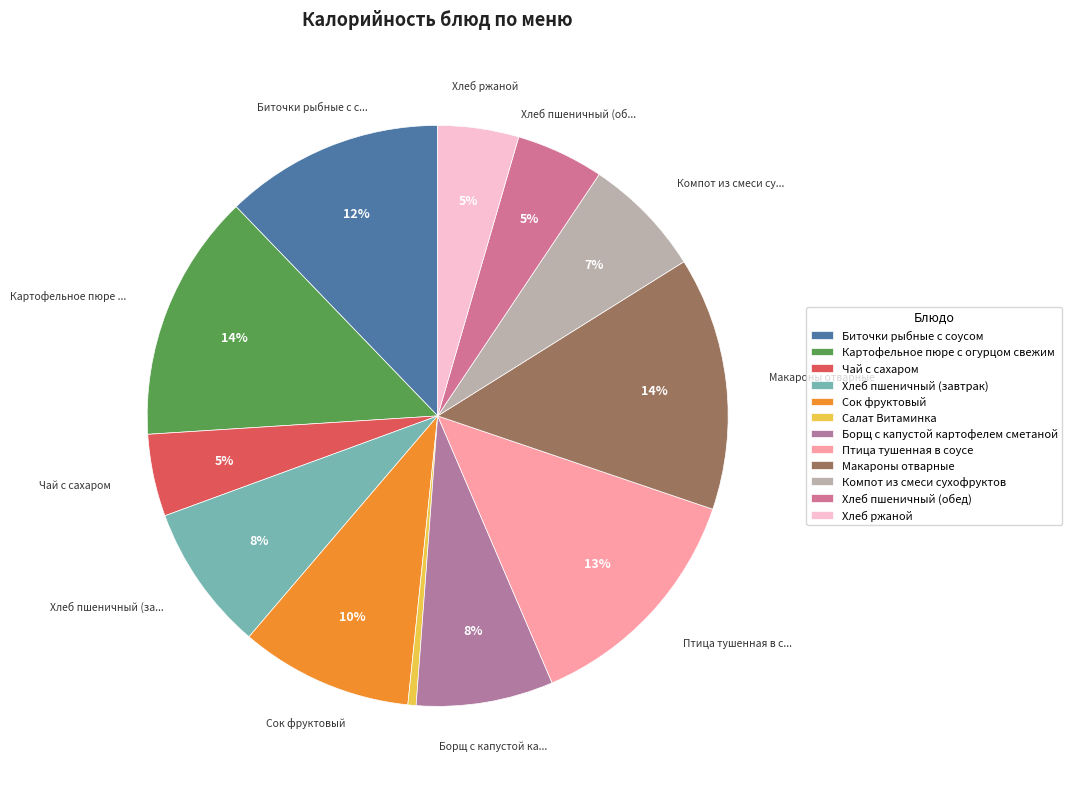

To the nearest percent, what is the combined percentage of Салат Витаминка and Хлеб пшеничный (обед)?

5%